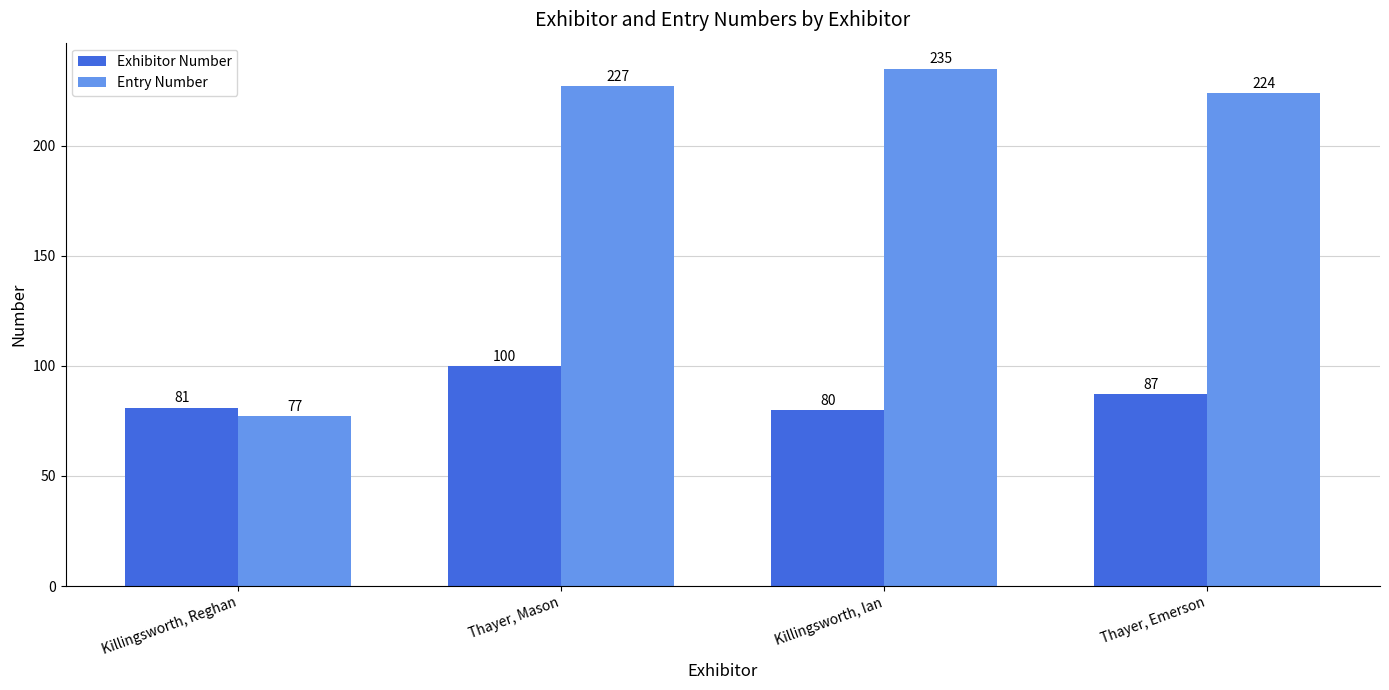

What is the difference between the Exhibitor Number values at Killingsworth, Ian and Thayer, Emerson?

7